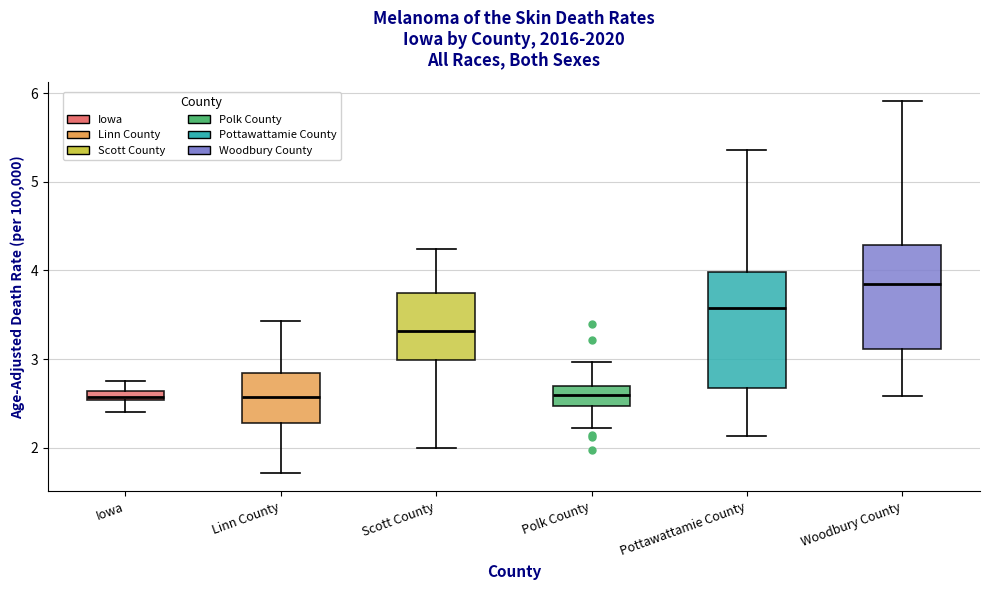

Comparing the boxes themselves (not the whiskers), which one is the tallest?

Pottawattamie County